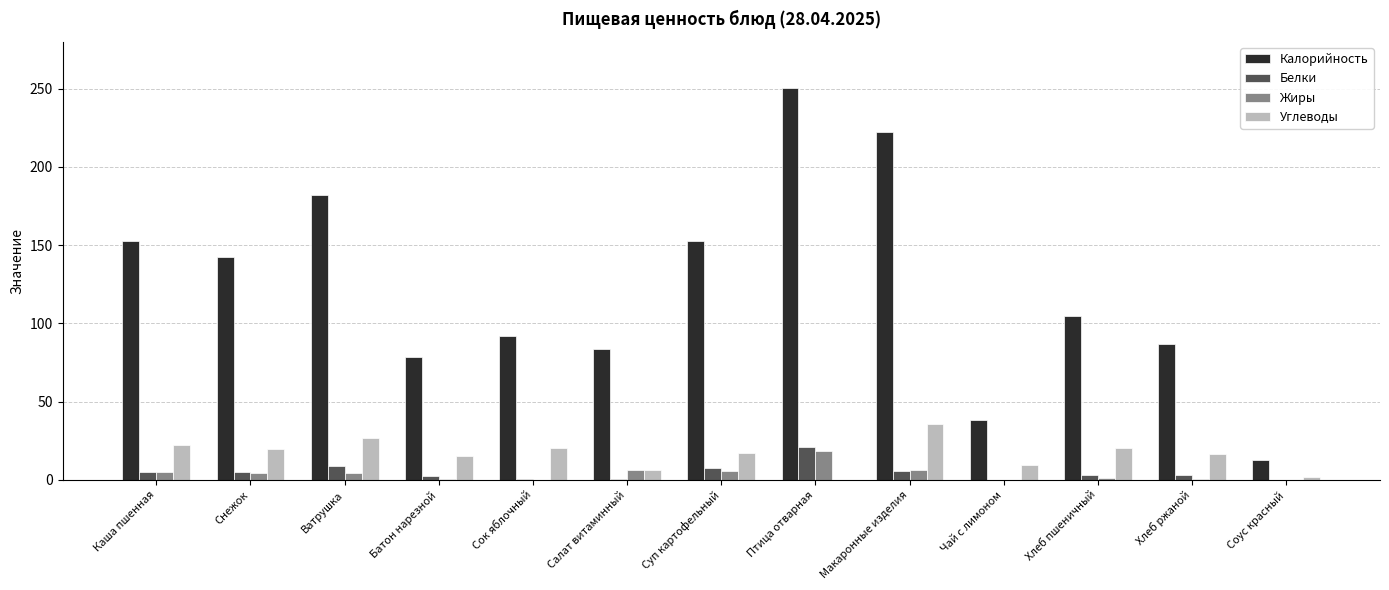

How many categories are shown in the chart?

13